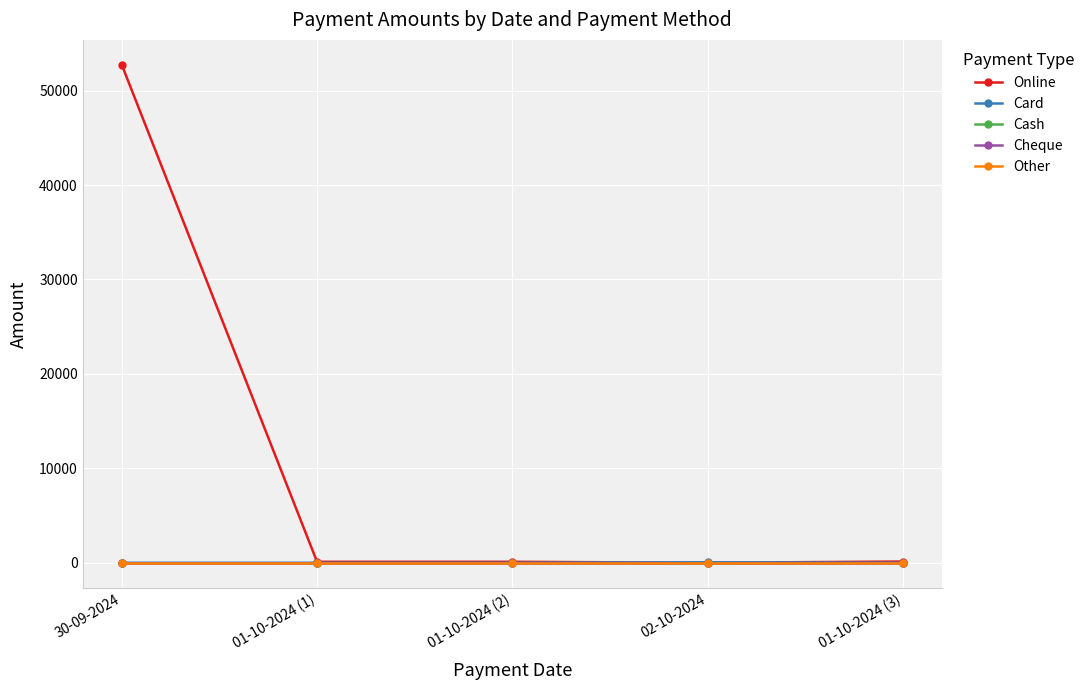

What is the total value across all series at 01-10-2024 (1)?

105.0